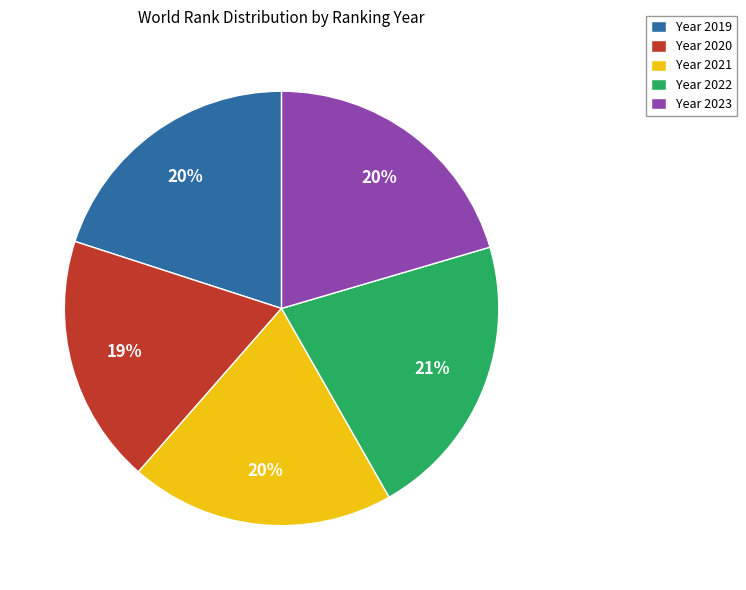

Count the number of slices in the pie.

5